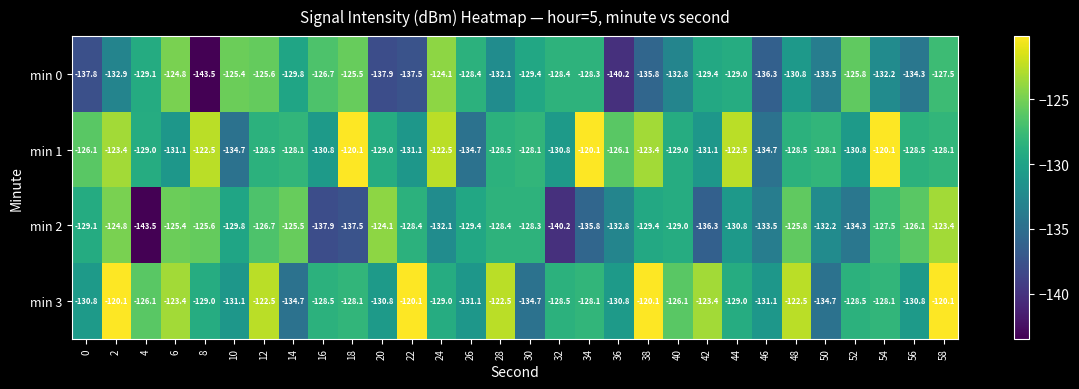

How many values in the min 3 series exceed -128?

11